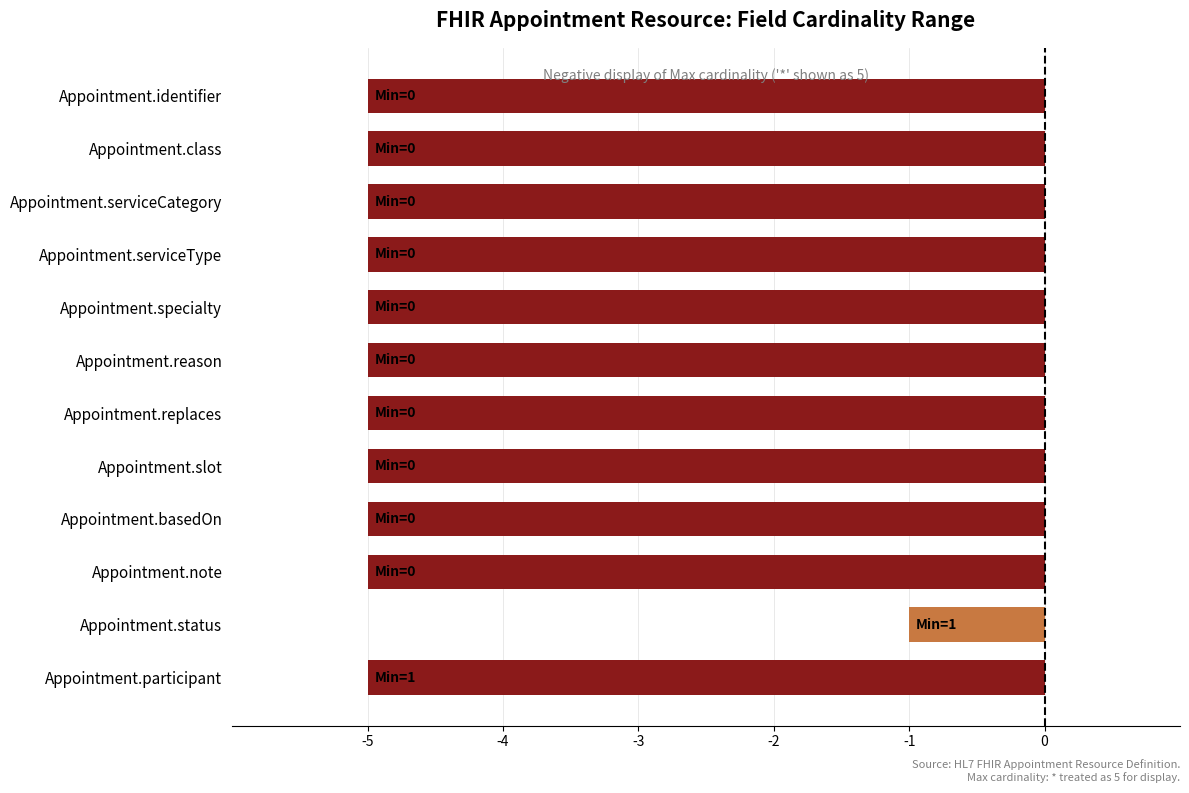

What is the change in value from Appointment.participant to Appointment.status?

+4